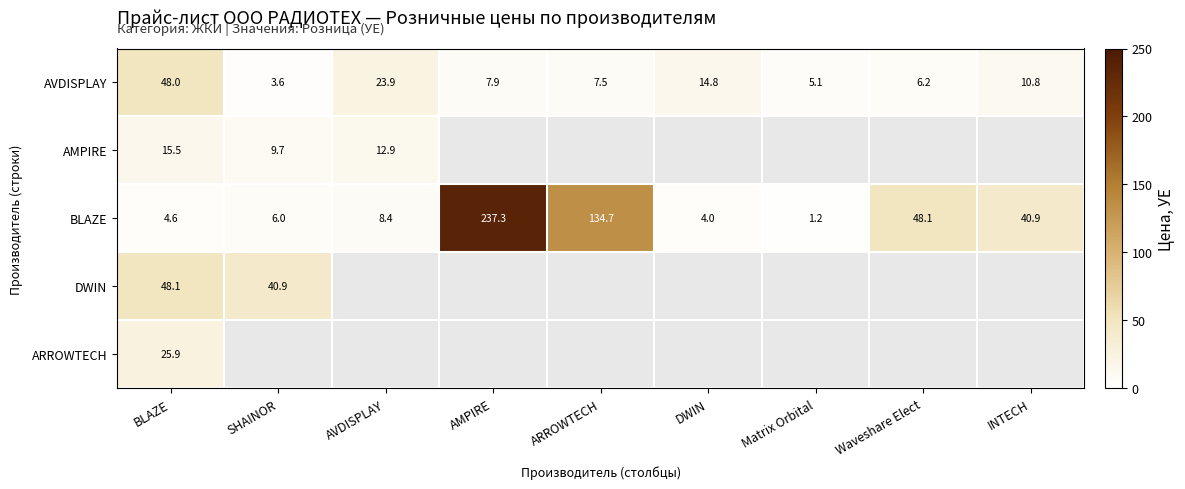

At how many categories does at least one series exceed 149?

1